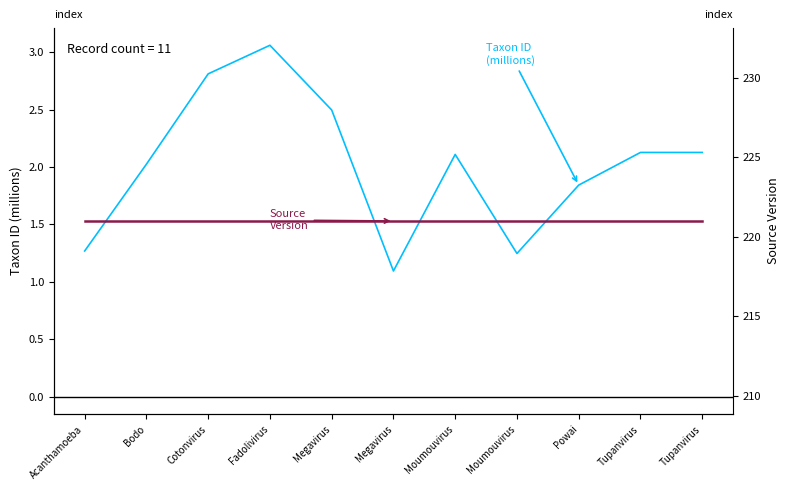

Which category has the highest value in the Source Version series?

Acanthamoeba